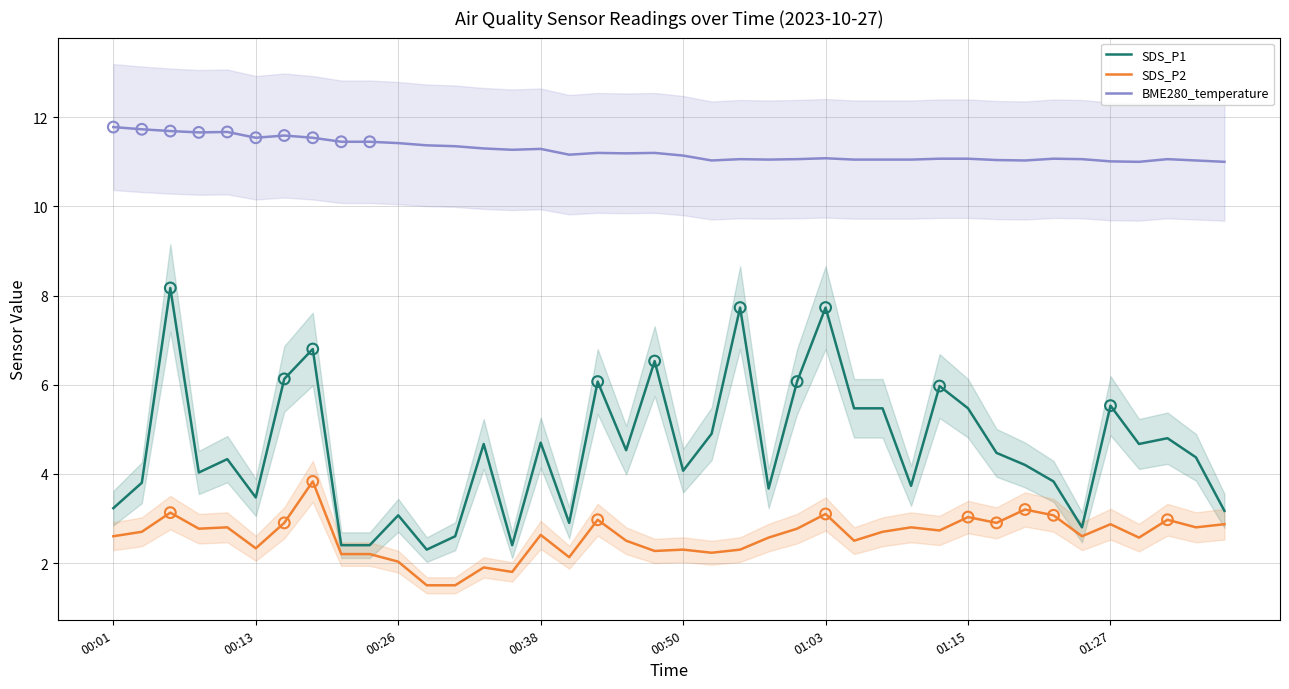

True or false: SDS_P2 and BME280_temperature intersect in this chart.

False